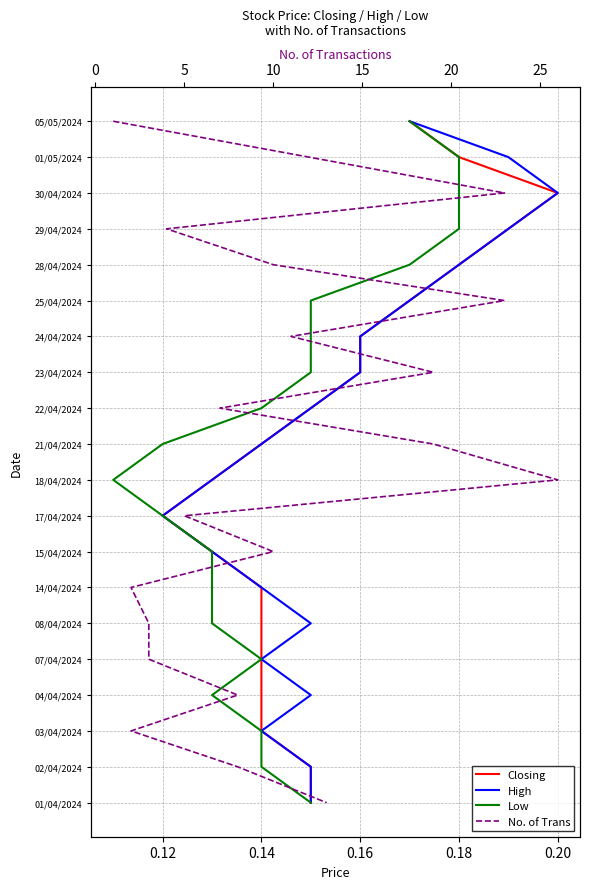

What are all the series names shown in the legend?

Closing, High, Low, No. of Trans